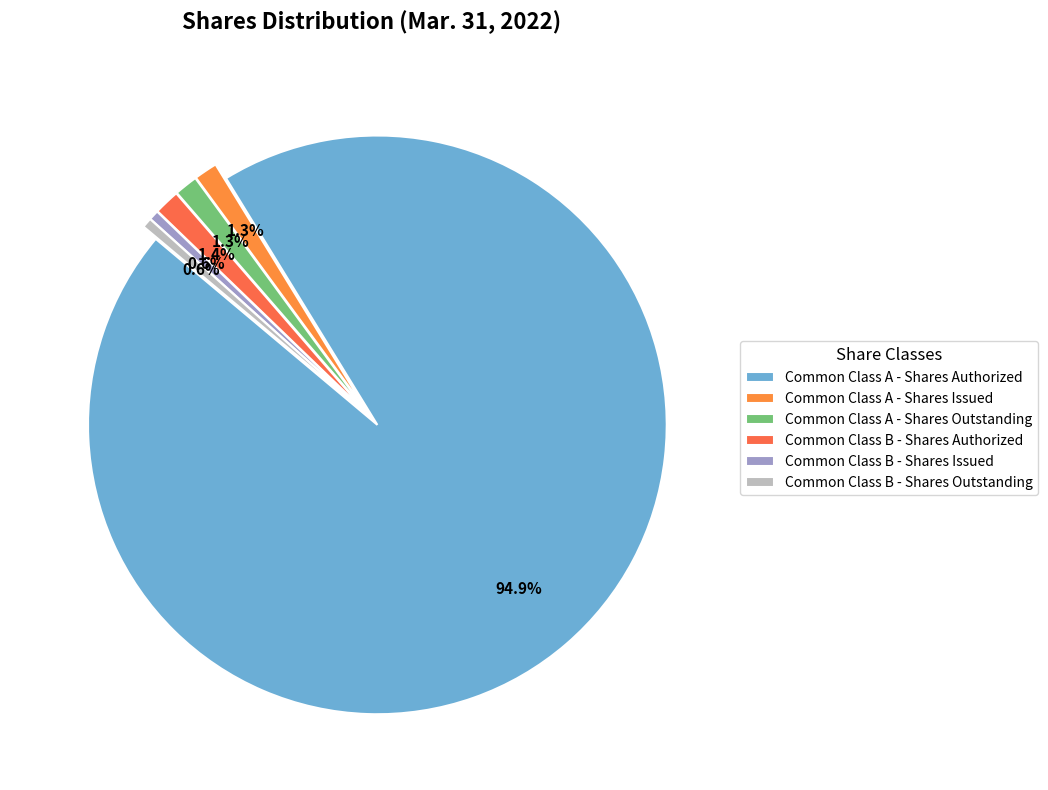

What percentage is the Common Class A - Shares Outstanding slice, to the nearest percent?

1%